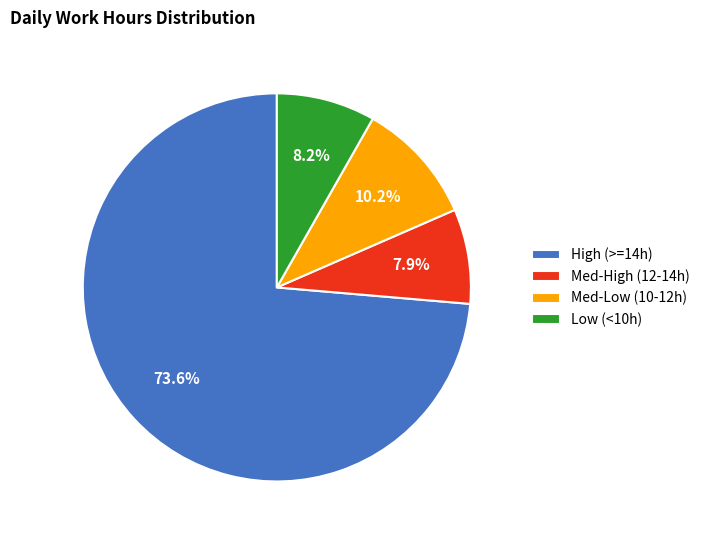

What is the total percentage of High (>=14h) and Low (<10h)?

81.9%